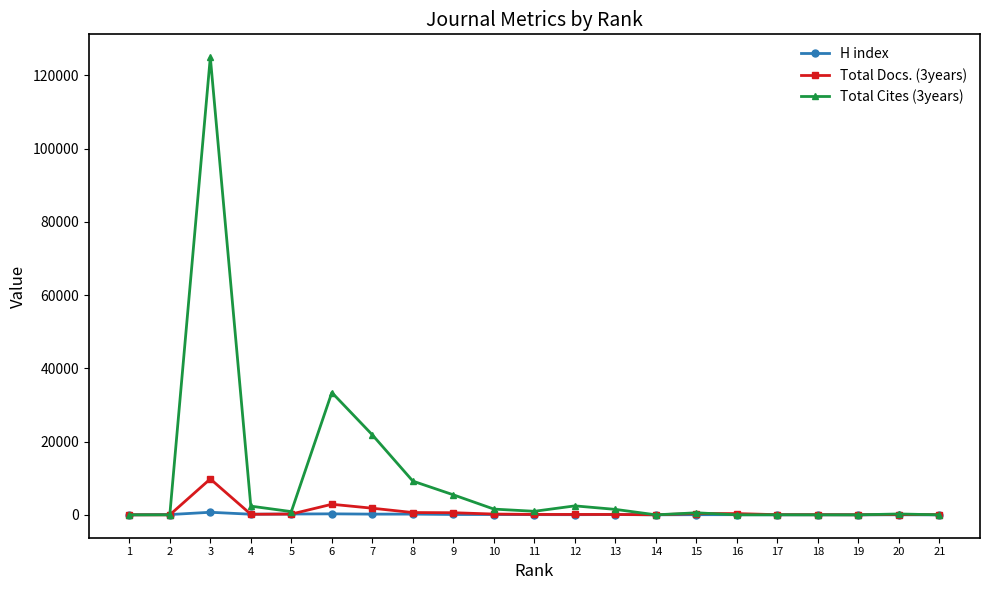

At which category is the sum across all series the highest?

3